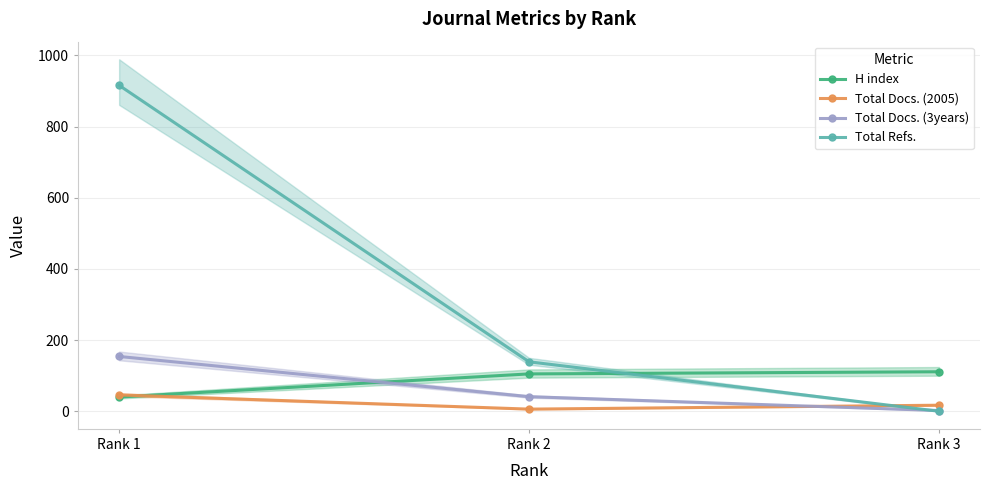

At how many categories does at least one series exceed 795?

1